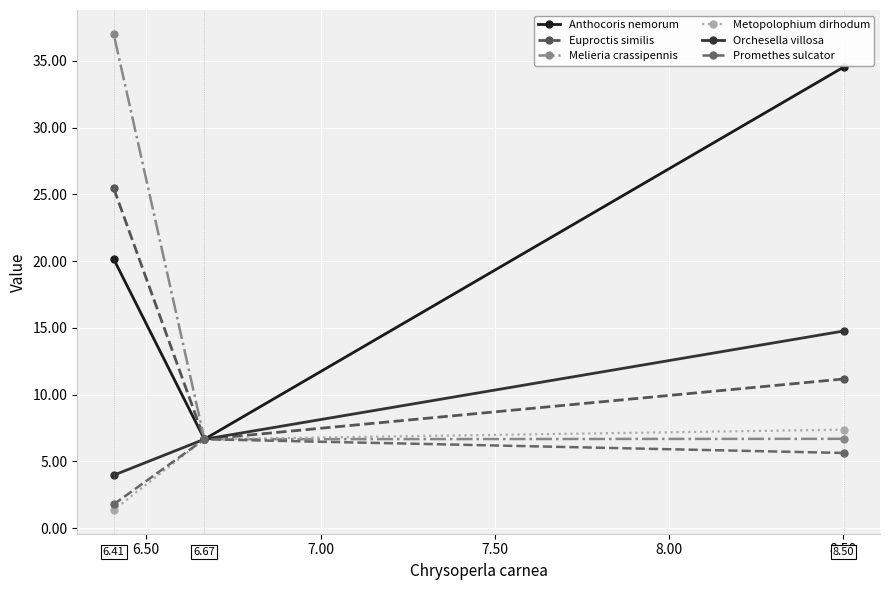

Is the value of Melieria crassipennis at 6.50 greater than the value of Euproctis similis at 6.00?

No